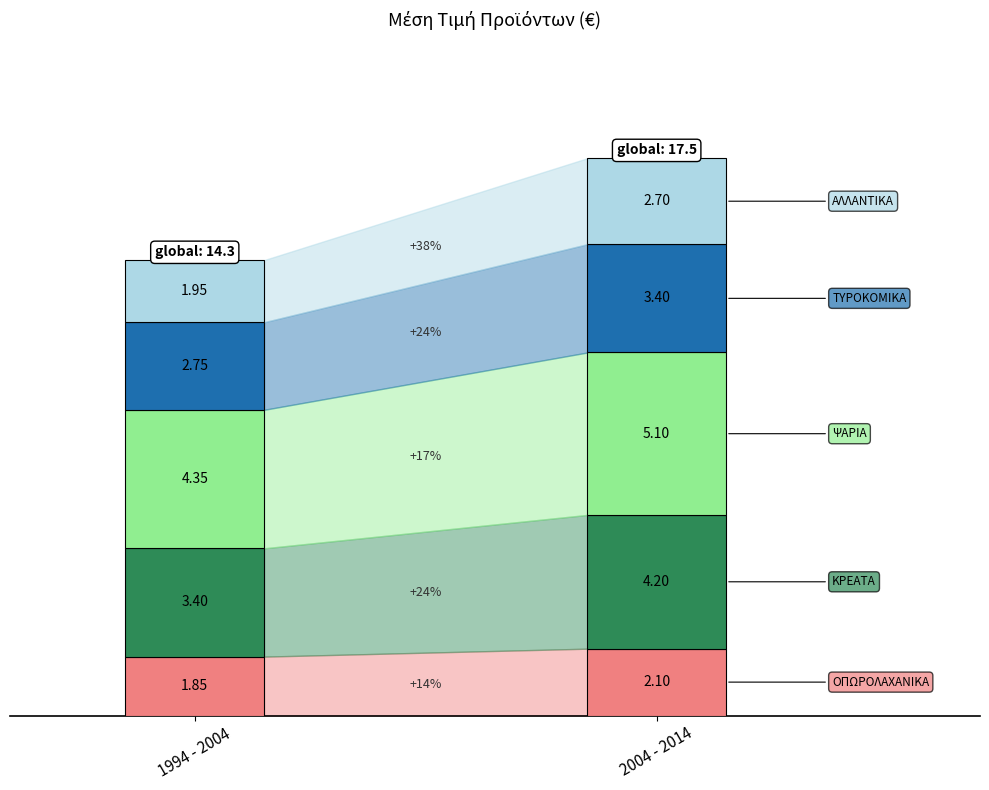

What is the value of the ΑΛΛΑΝΤΙΚΑ bar at the 2nd from the left?

2.7